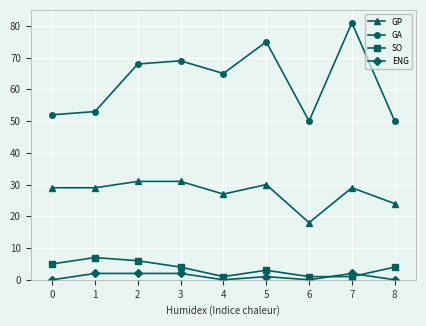

Which series has the largest total across all categories?

GA